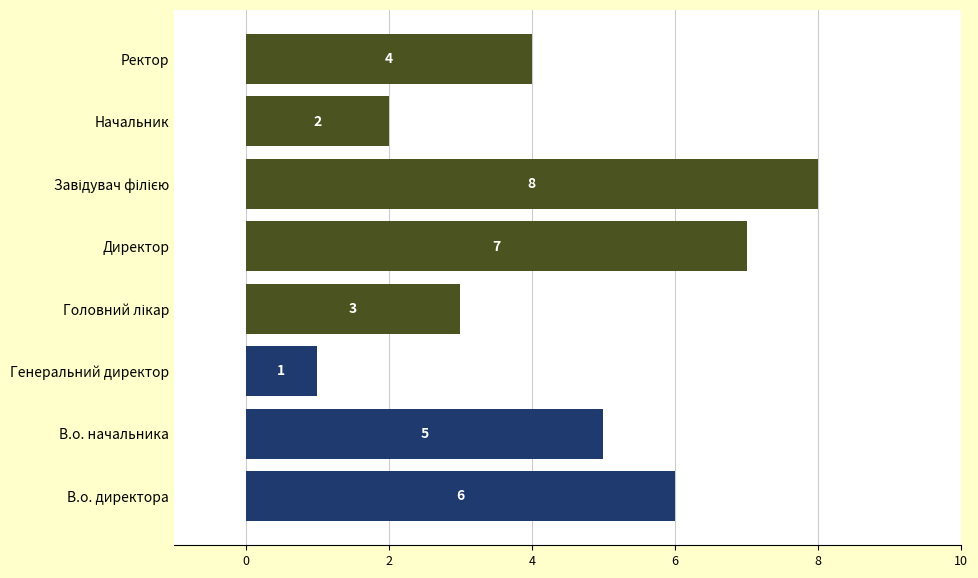

The chart shows a value of 1 at Начальник. True or false?

False